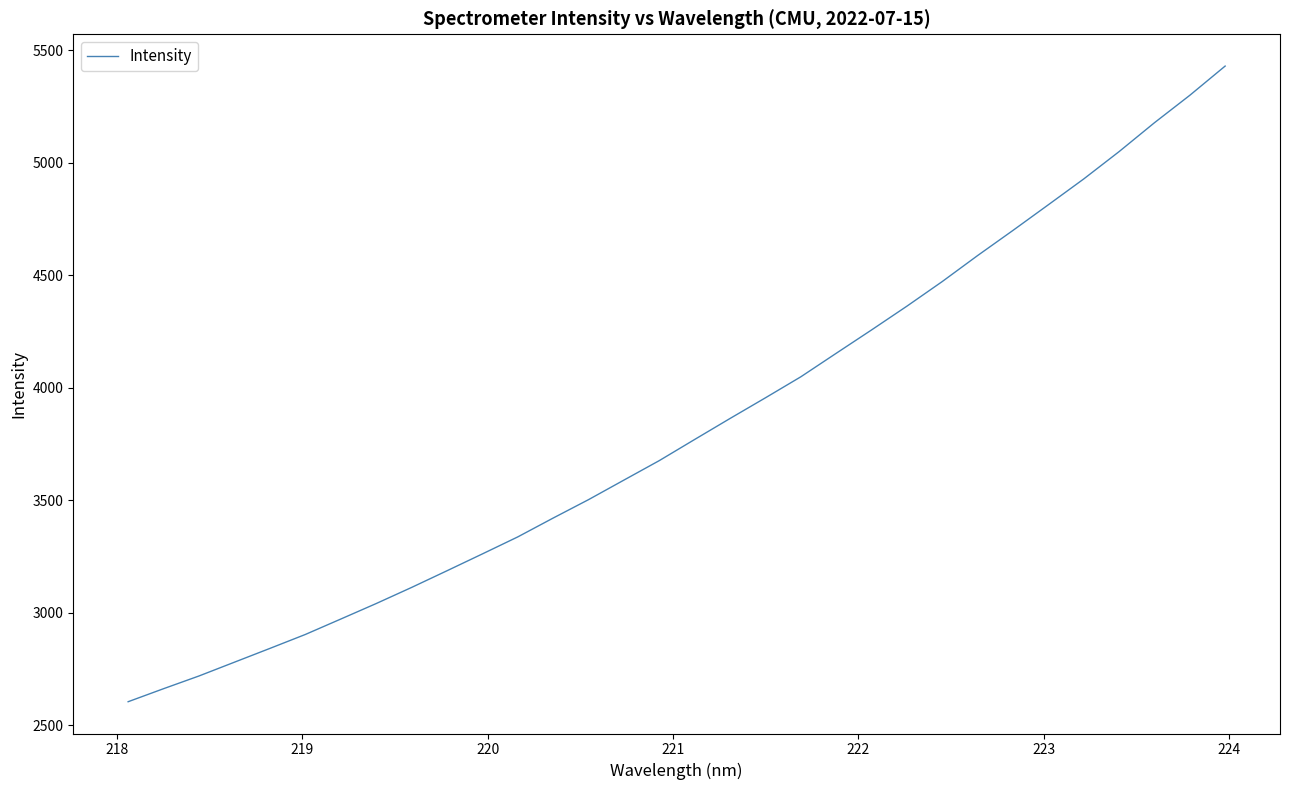

What is the maximum value shown in the chart?

5428.7